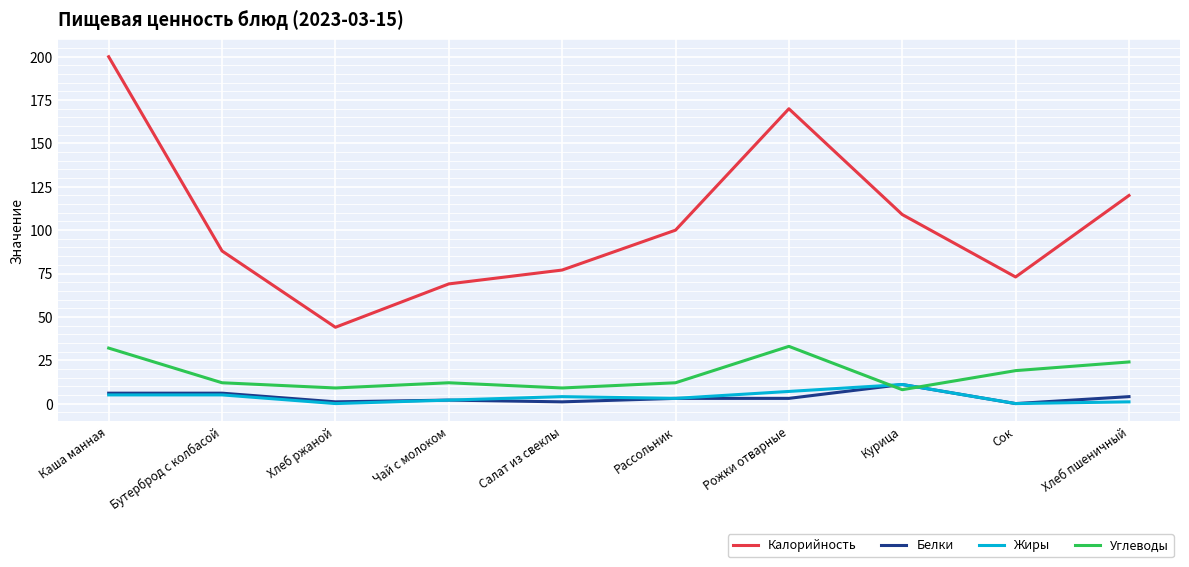

Is it true that Углеводы equals 12 at Рассольник?

True